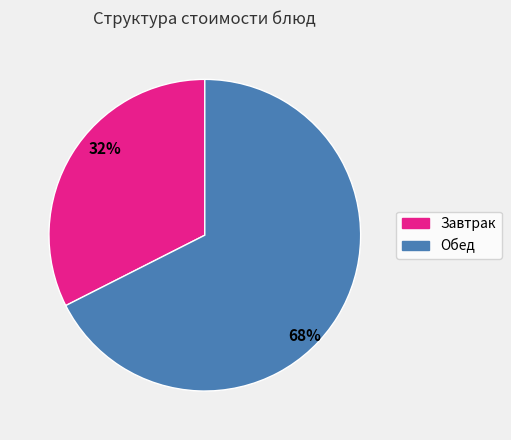

Is there a majority slice in this chart?

Yes